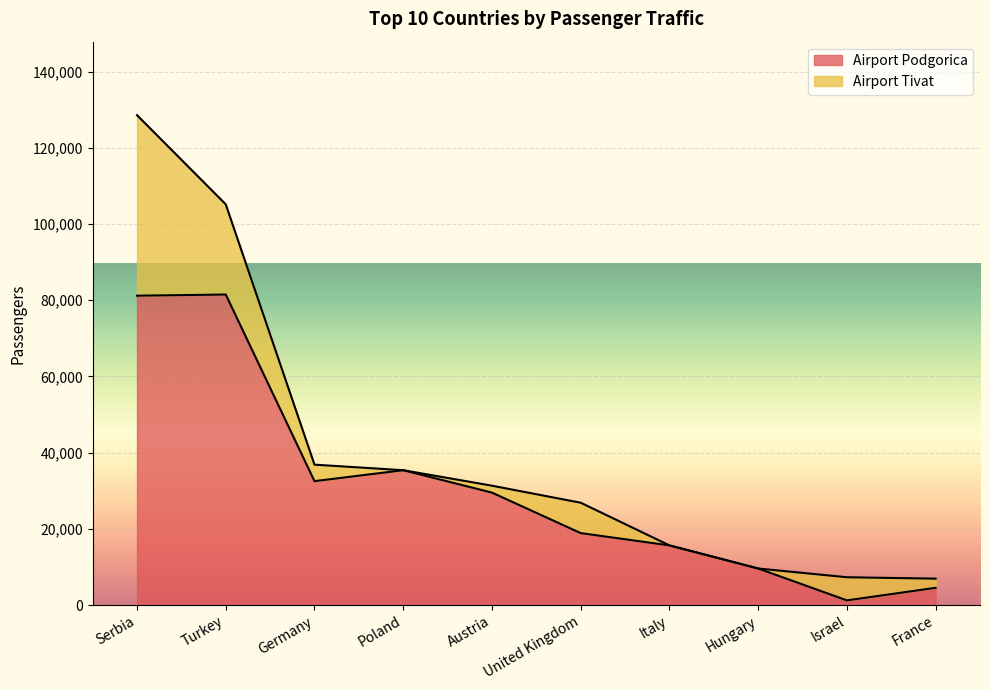

True or false: there are more than 2 points higher than both neighbors.

False